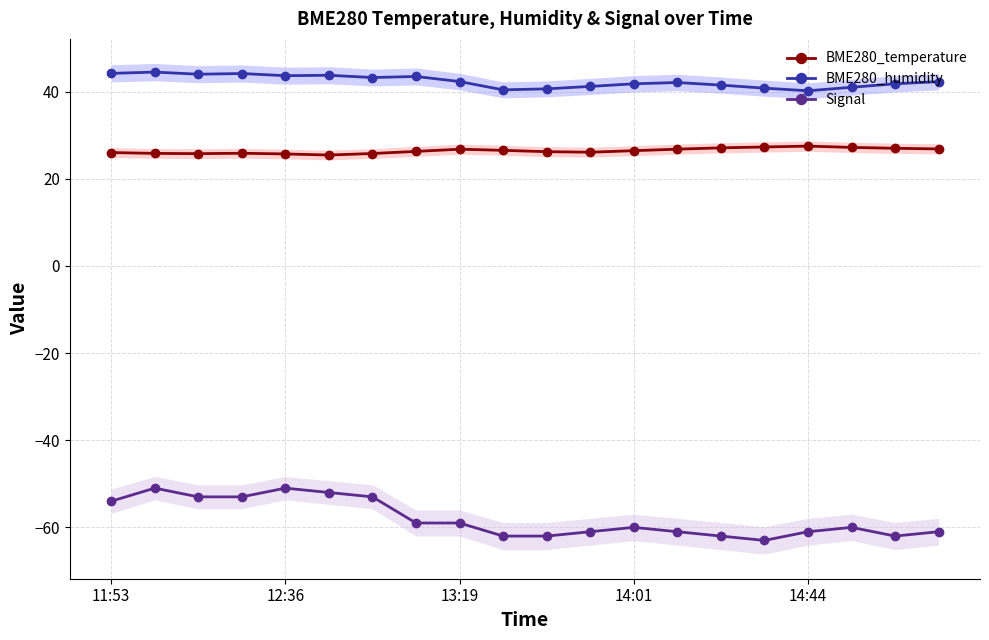

True or false: BME280_humidity and BME280_temperature intersect in this chart.

False